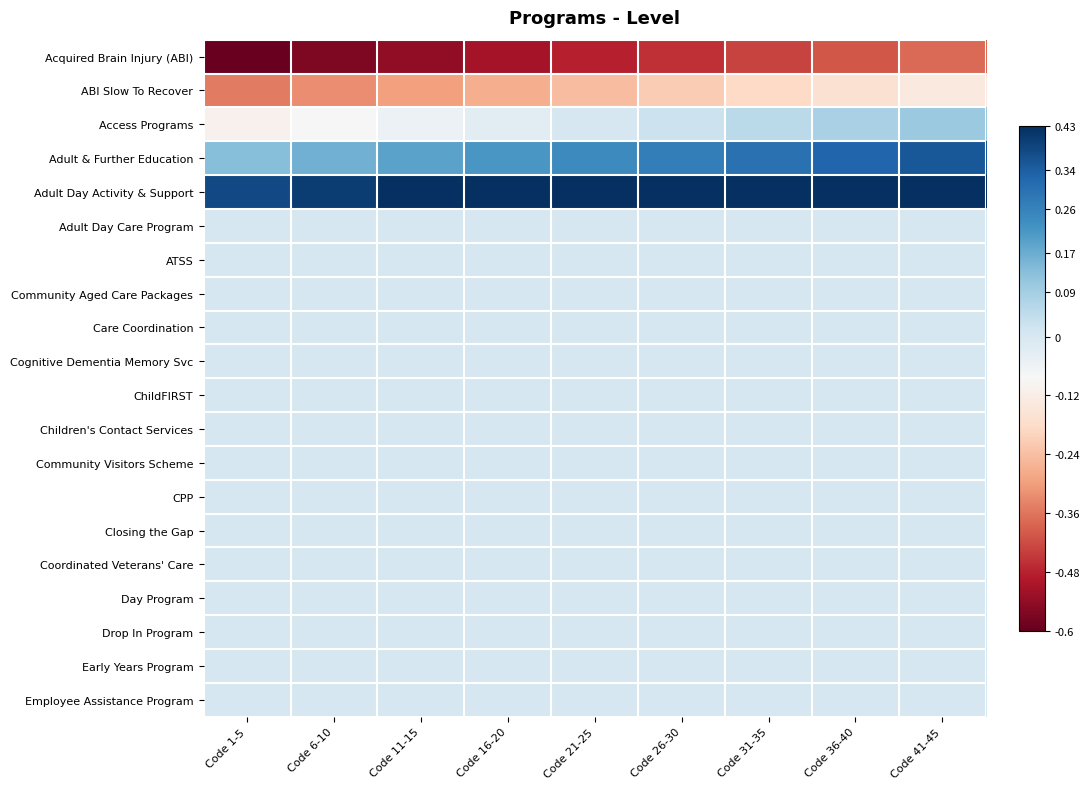

Rank the series by their maximum value, from lowest to highest.

Acquired Brain Injury (ABI), ABI Slow To Recover, Adult Day Care Program, ATSS, Community Aged Care Packages, Care Coordination, Cognitive Dementia Memory Svc, ChildFIRST, Children's Contact Services, Community Visitors Scheme, CPP, Closing the Gap, Coordinated Veterans' Care, Day Program, Drop In Program, Early Years Program, Employee Assistance Program, Access Programs, Adult & Further Education, Adult Day Activity & Support